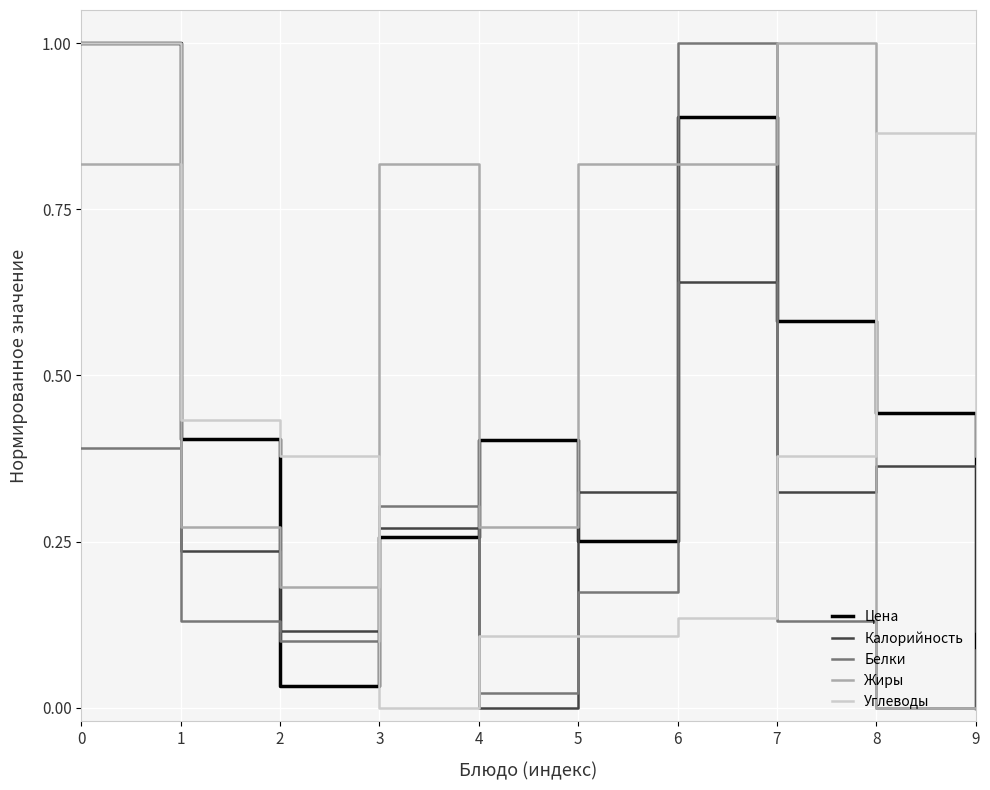

True or false: Белки has more than 1 points higher than both neighbors.

True